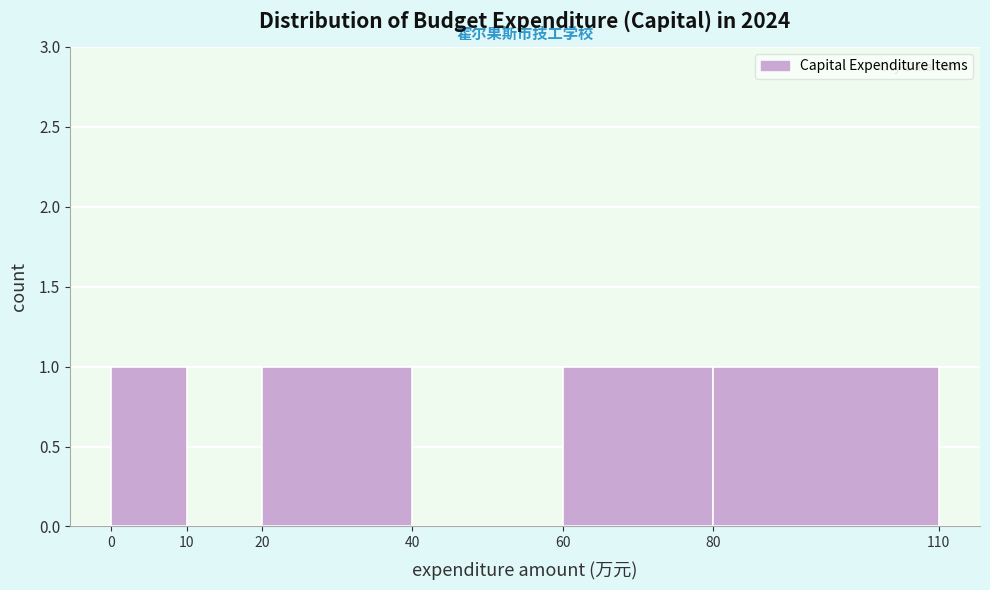

How tall is the bar that spans 0 to 10 on the x-axis? The values are not printed on the chart, so give them approximately, as read against the axis.

1